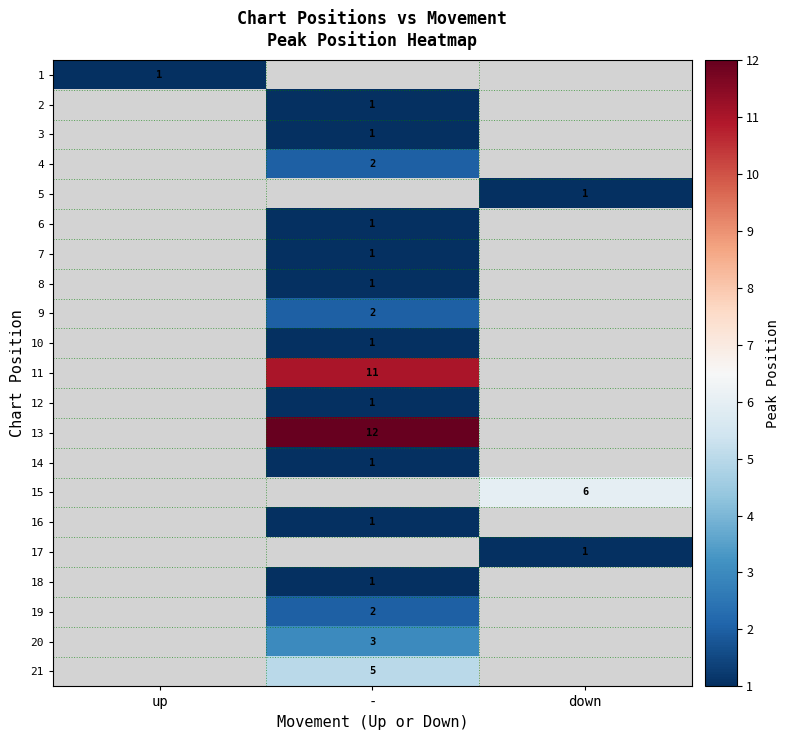

The 16 series shows 1 at -. True or false?

True